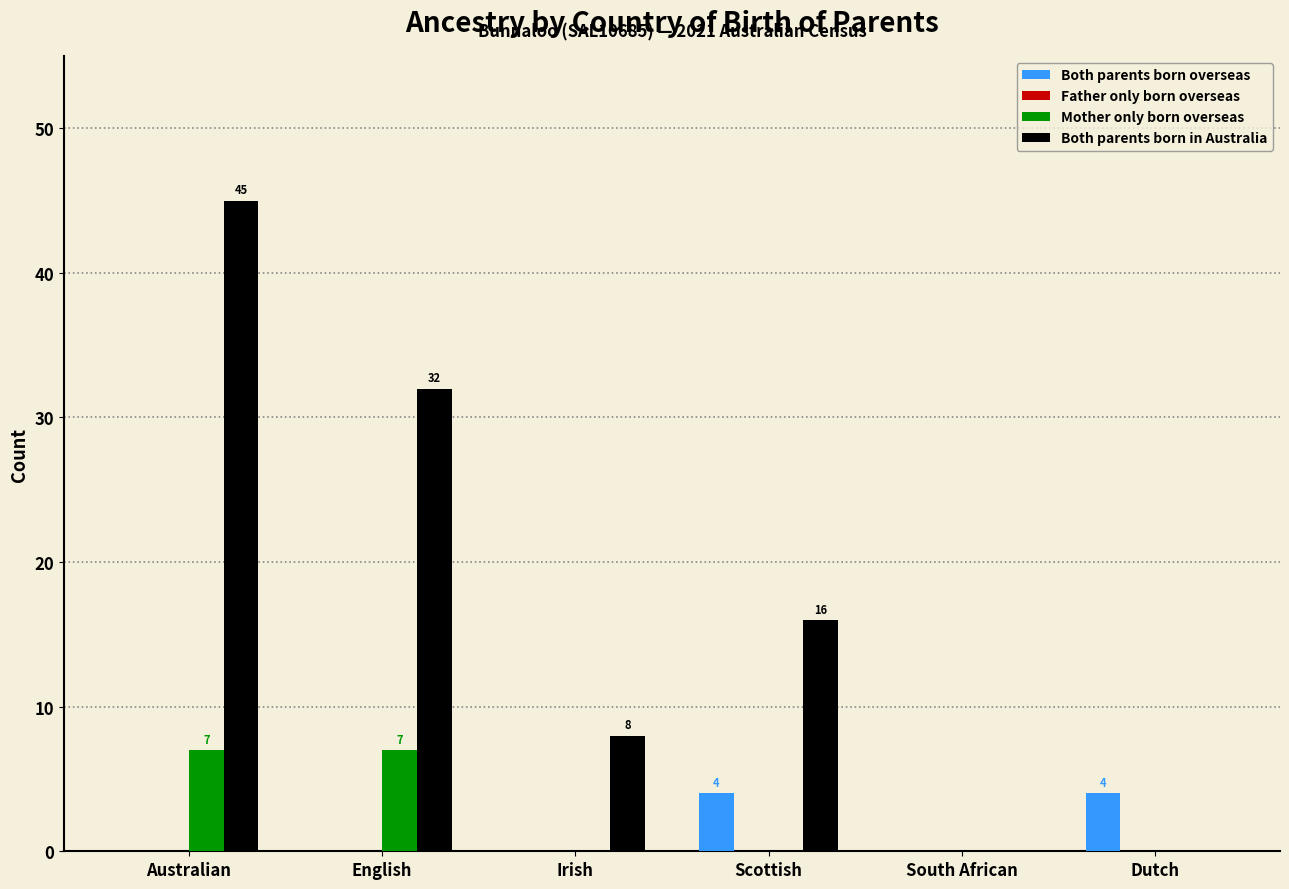

Count the number of data series in this chart.

3